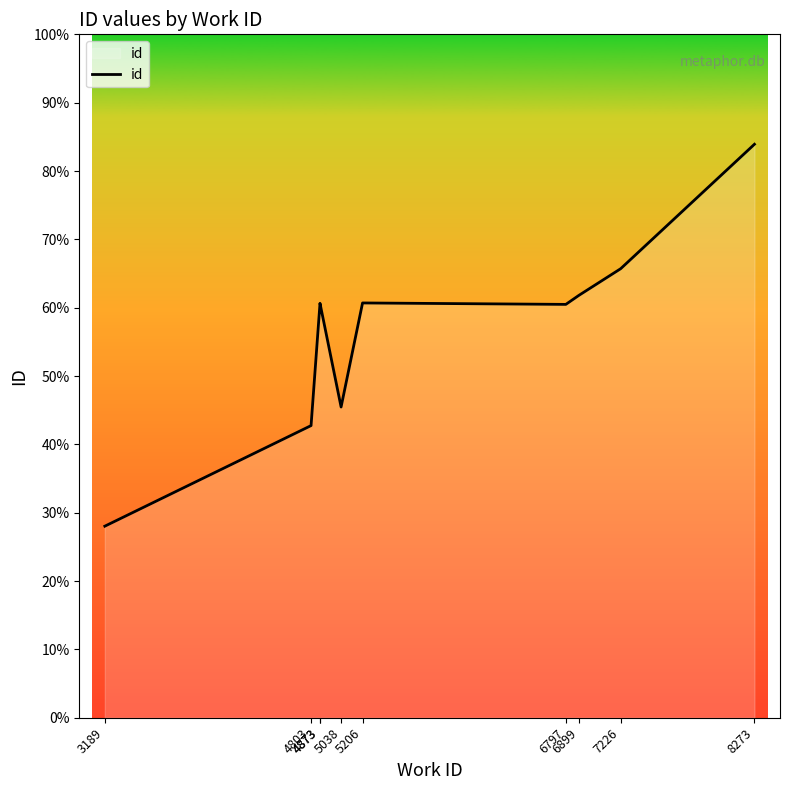

True or false: the data shows 31207 at 6899.

False